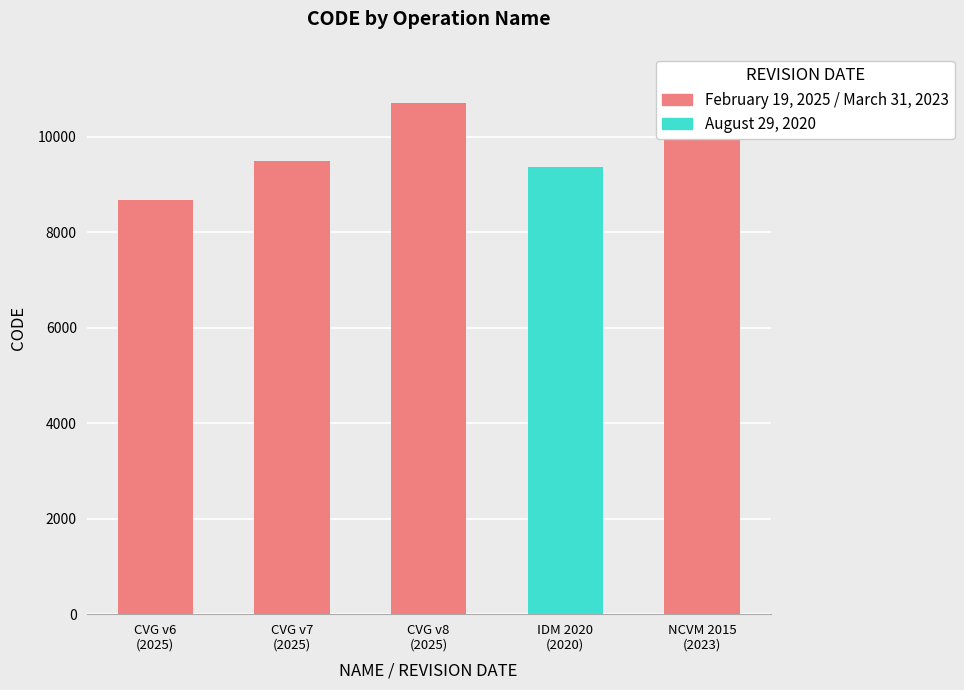

What is the approximate value at February 19, 2025, to the nearest 50?

10700